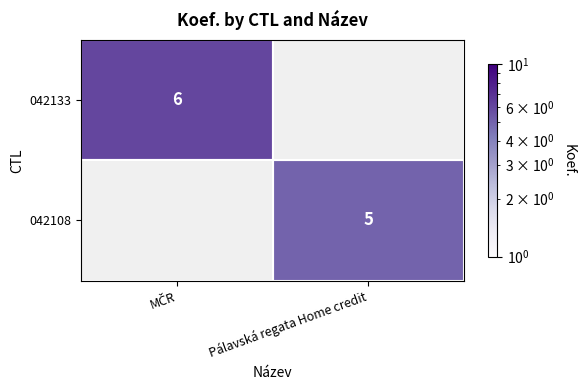

Between Pálavská regata Home credit and MČR, which is larger?

MČR